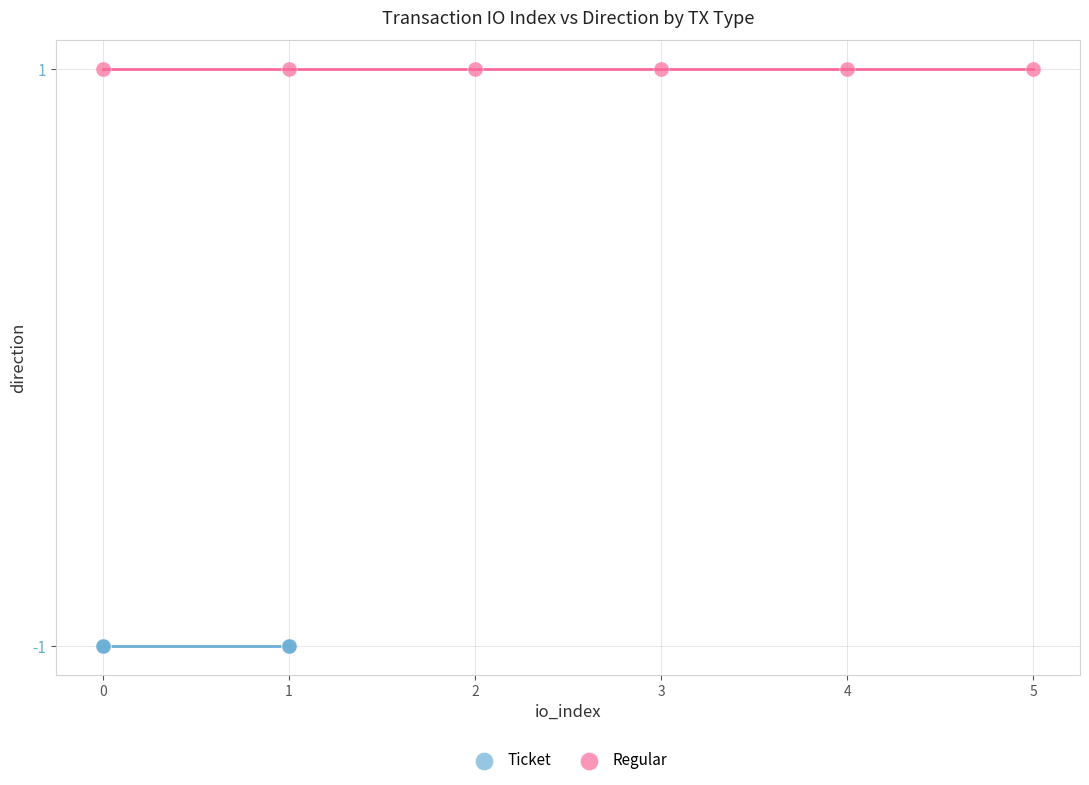

Which series reaches the minimum Y coordinate?

Ticket